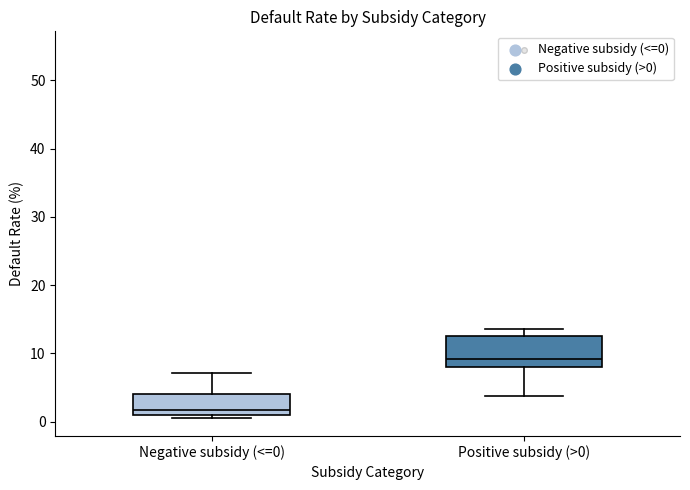

Reading left to right, transcribe this box plot: for each box, give where its median line is, the range the box spans, and where its two whiskers end, as read against the y-axis. The values are not printed on the chart, so give them approximately, as read against the axis.

Negative subsidy (<=0): median 2, box 1 to 4, whiskers 1 (just below the box's lower edge) to 7
Positive subsidy (>0): median 9, box 8 to 13, whiskers 4 to 14